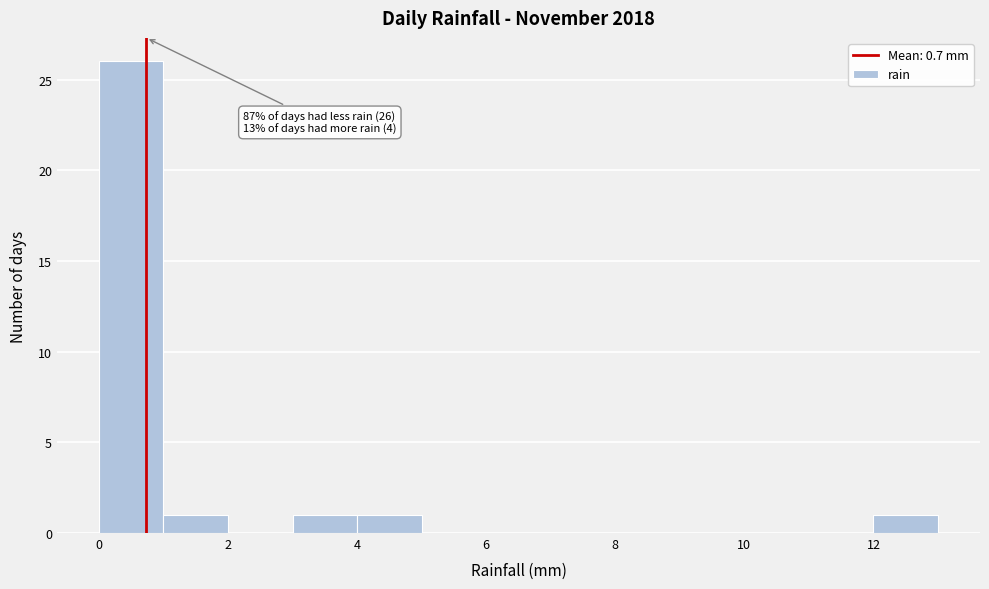

Which range on the x-axis has the tallest bar?

0 to 1